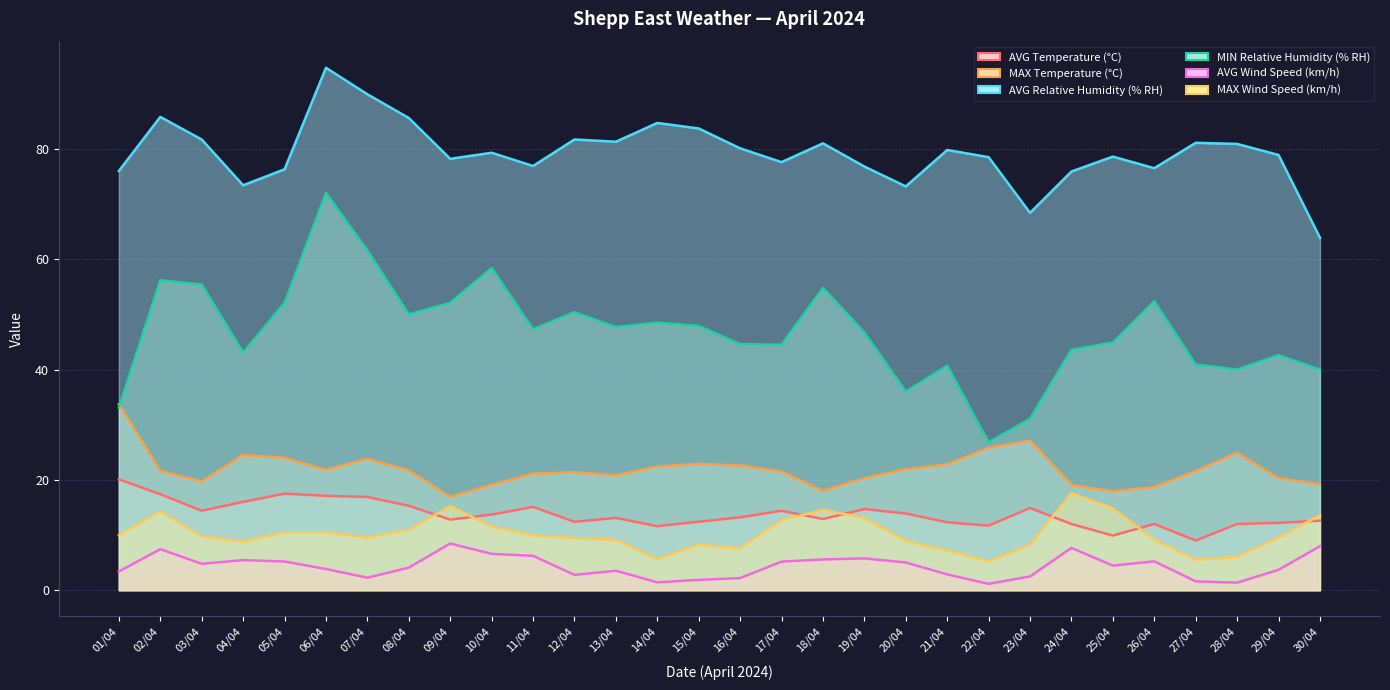

How many lines are shown in the chart?

6